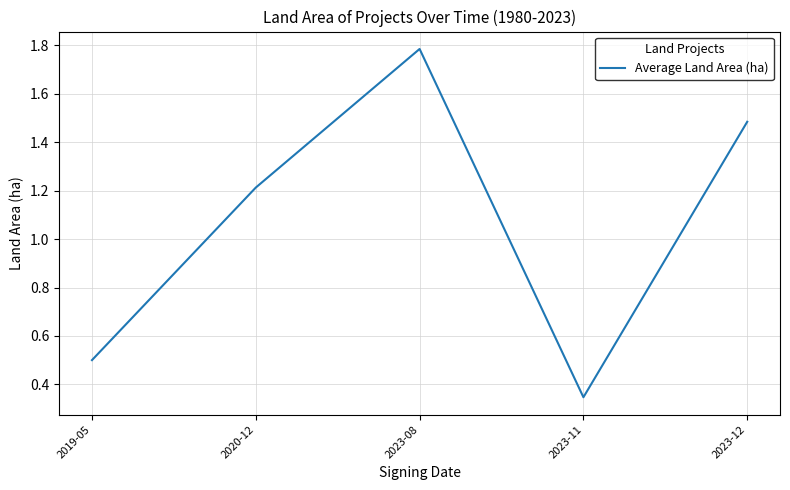

List the labels in order of value, smallest first.

2023-11, 2019-05, 2020-12, 2023-12, 2023-08